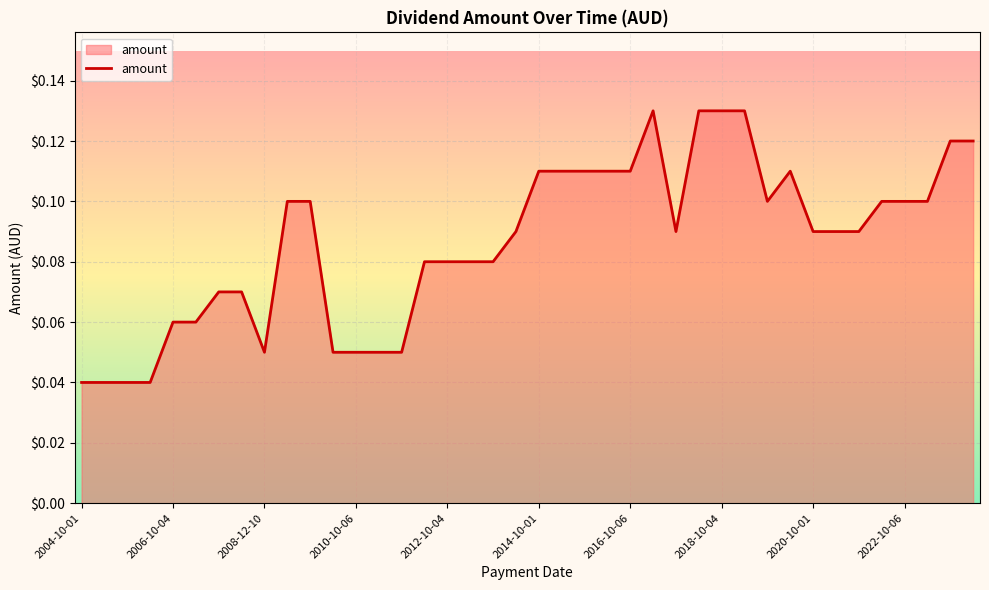

What is the difference between the maximum and second lowest values?

0.1